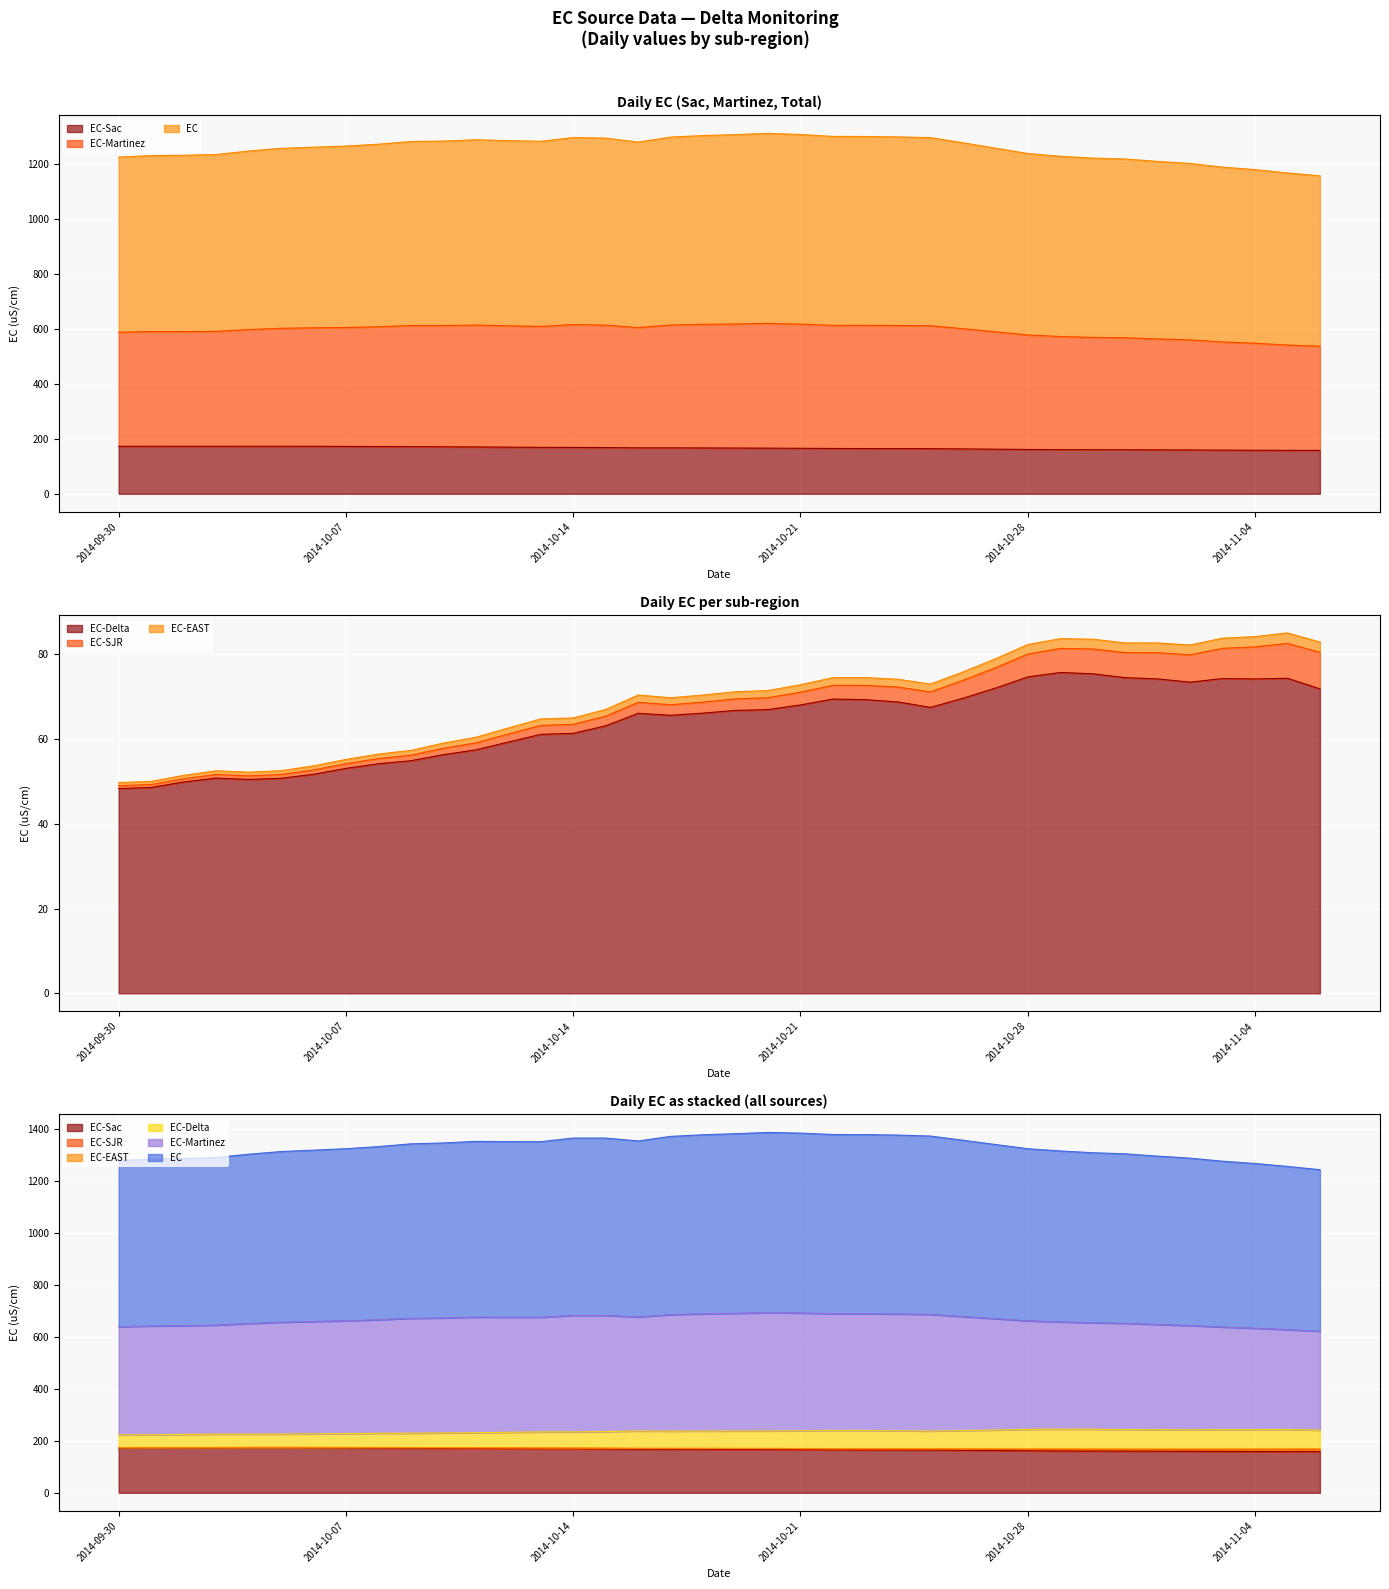

The EC-EAST series shows 52.6 at 2014-10-05. True or false?

True